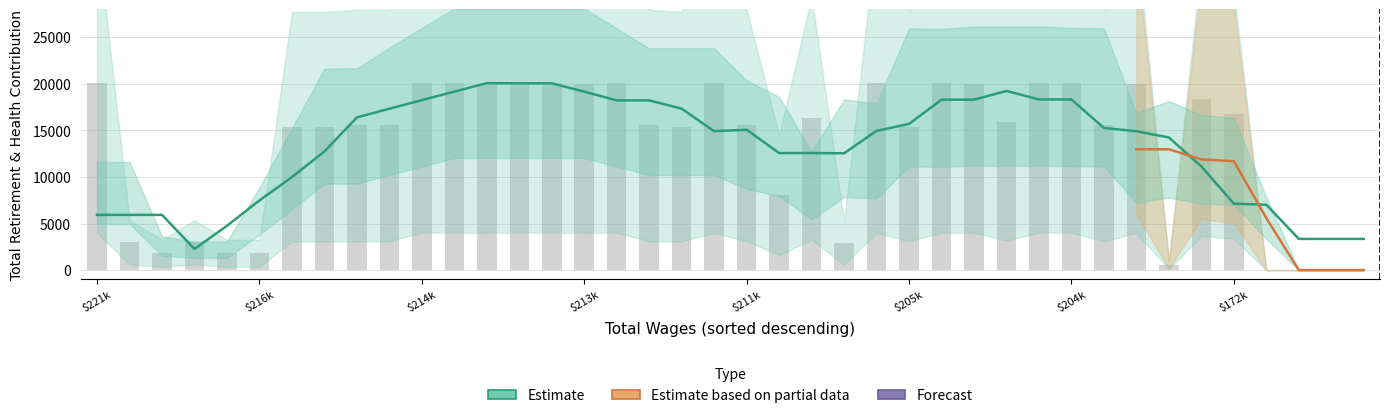

Are the bars horizontal?

No